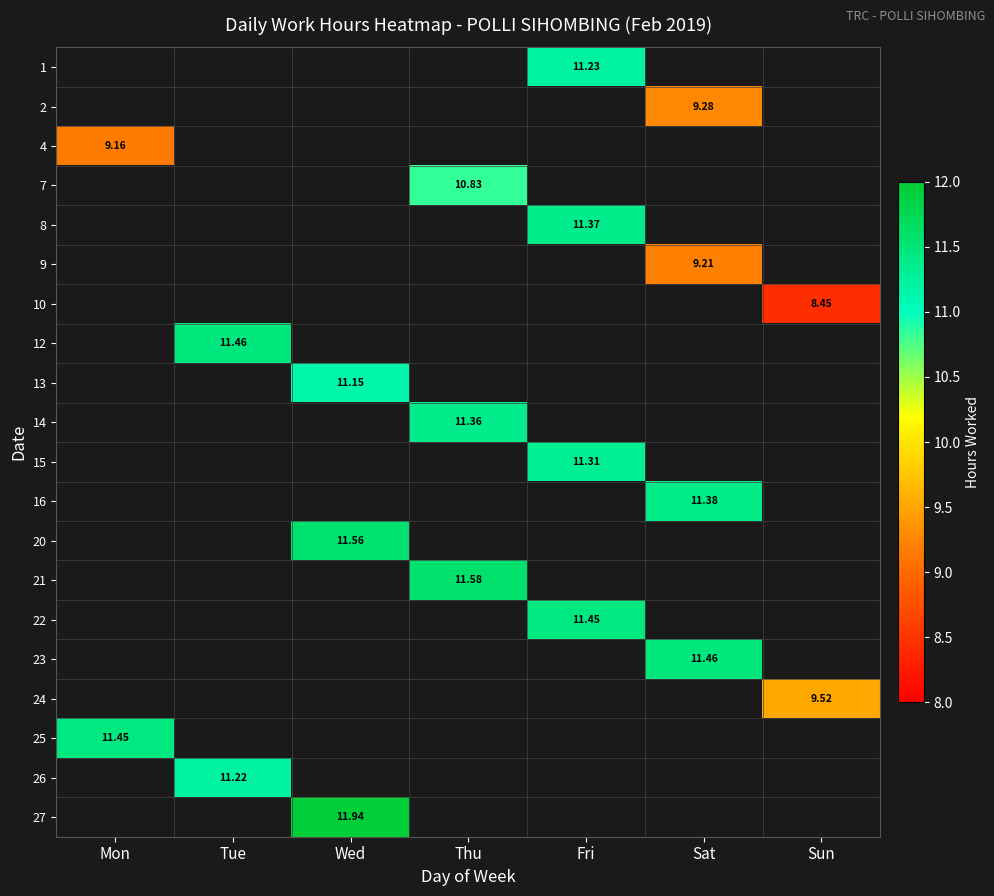

Which has a higher value, Tue or Sat?

Sat